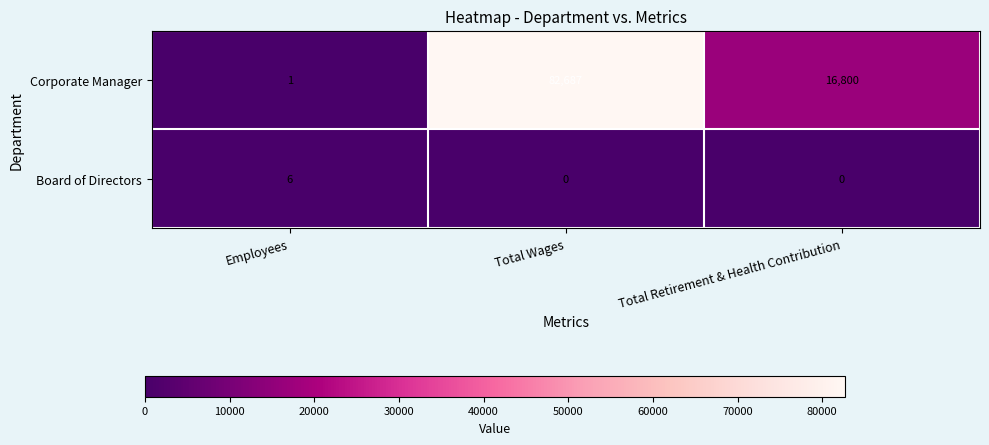

What is the sum of all Board of Directors values?

6